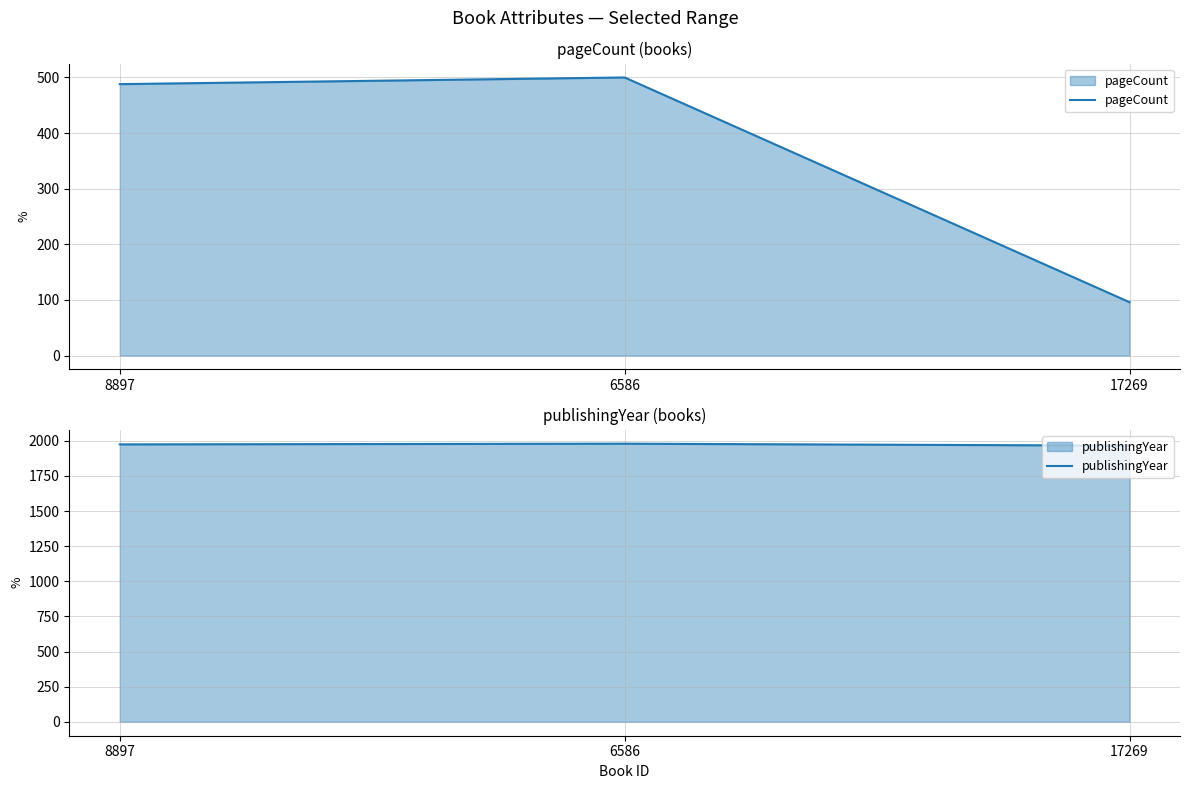

Count the number of data series in this chart.

2